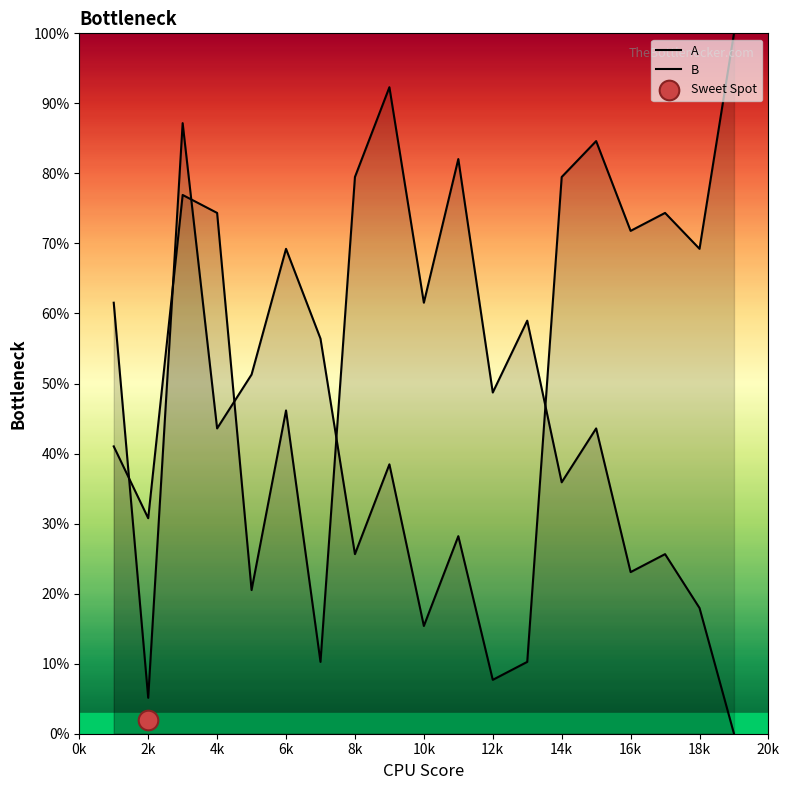

At how many categories does at least one series exceed 35?

18